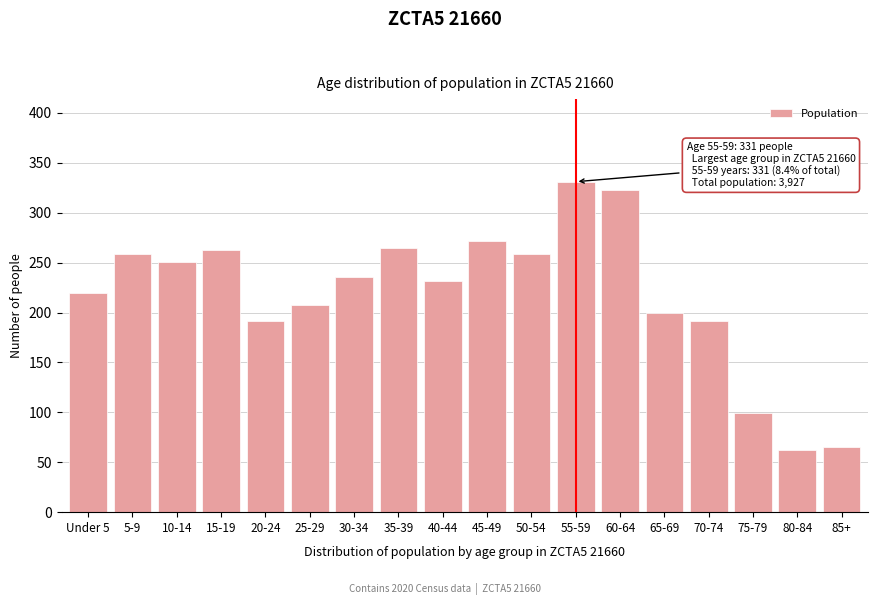

Reading left to right, what are all the values shown in this chart?

220	259	251	263	191	208	236	265	232	272	259	331	323	200	191	99	62	65